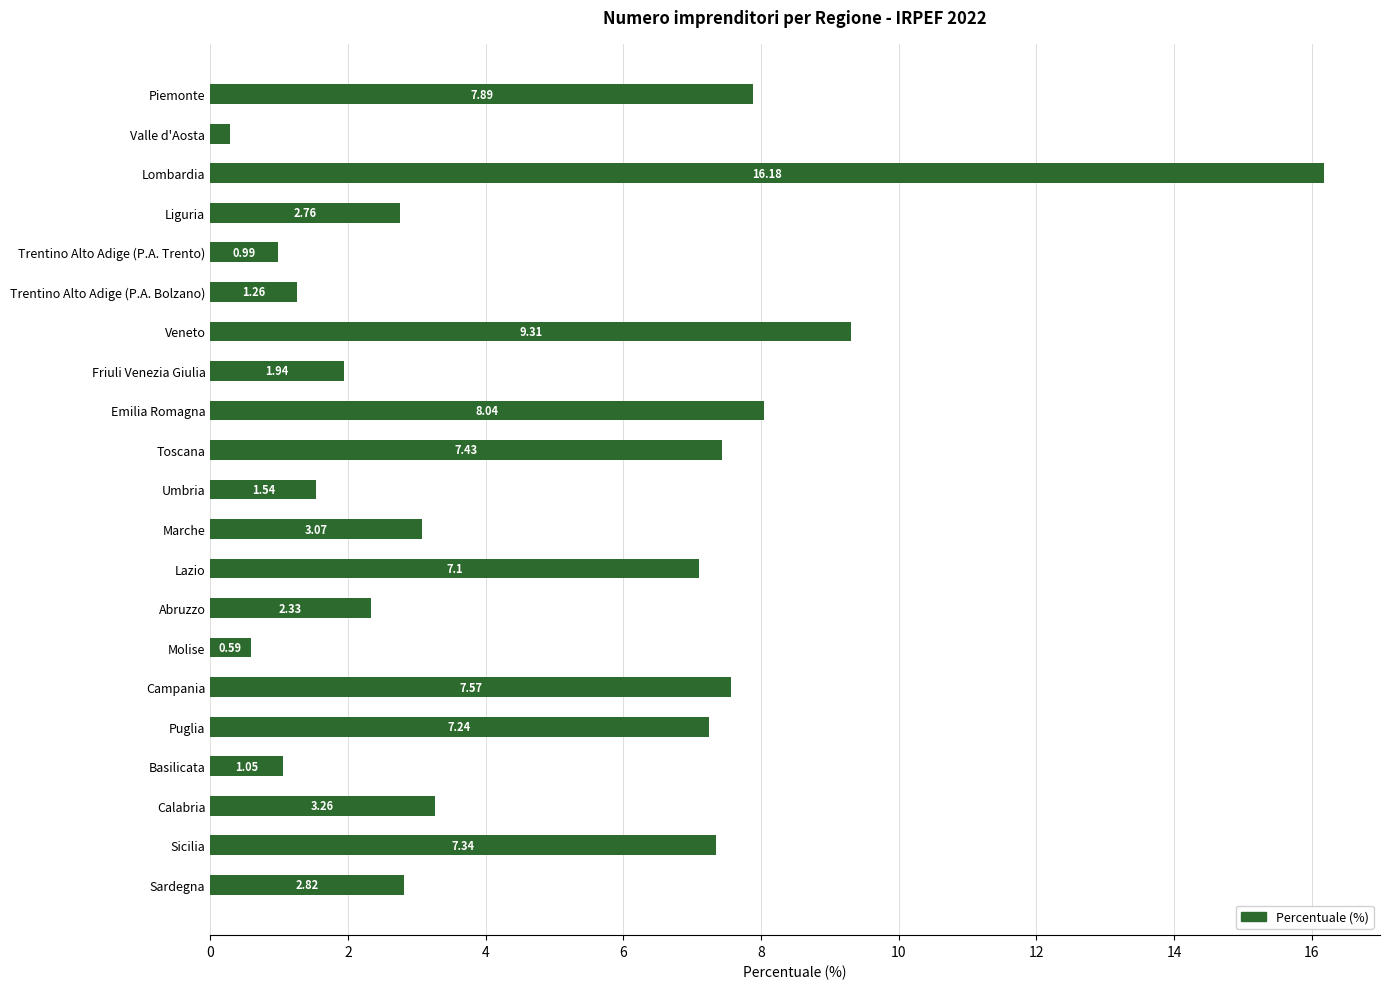

What is the average value?

4.8